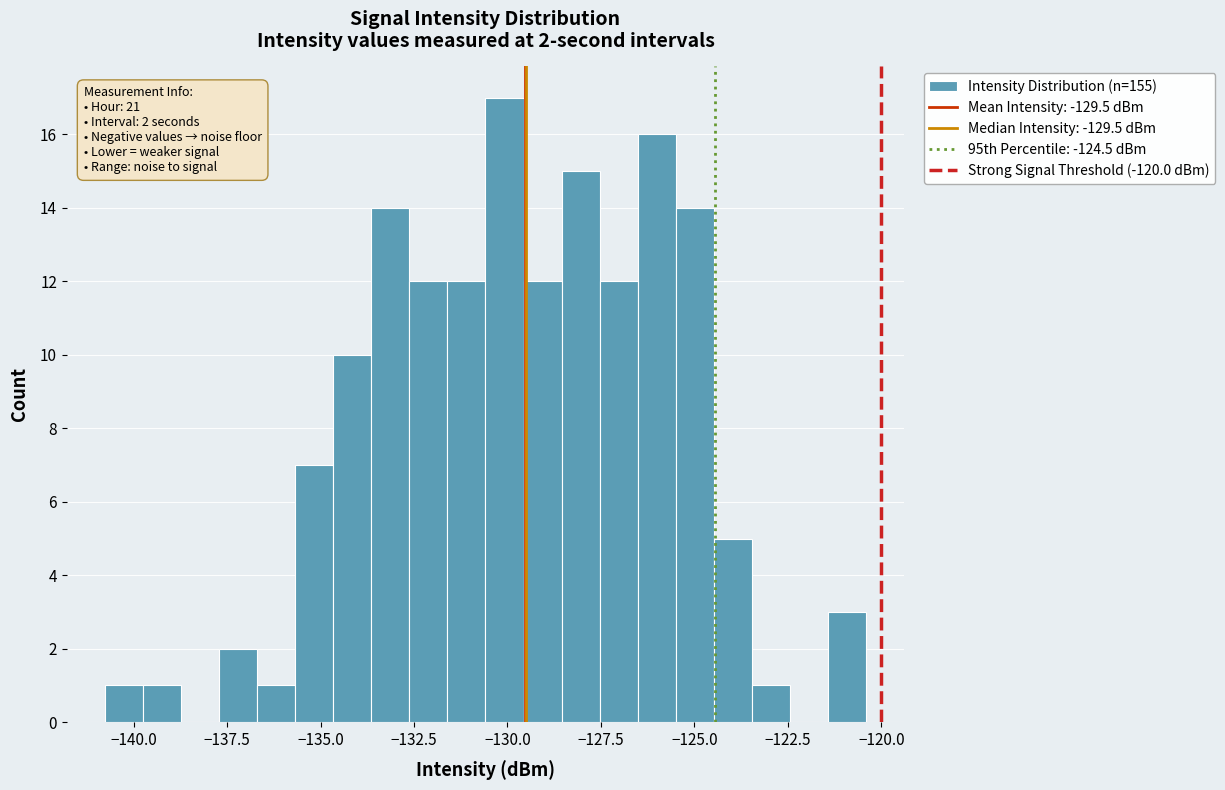

Read against the x-axis, roughly where is the centre of the tallest bar?

-130.0